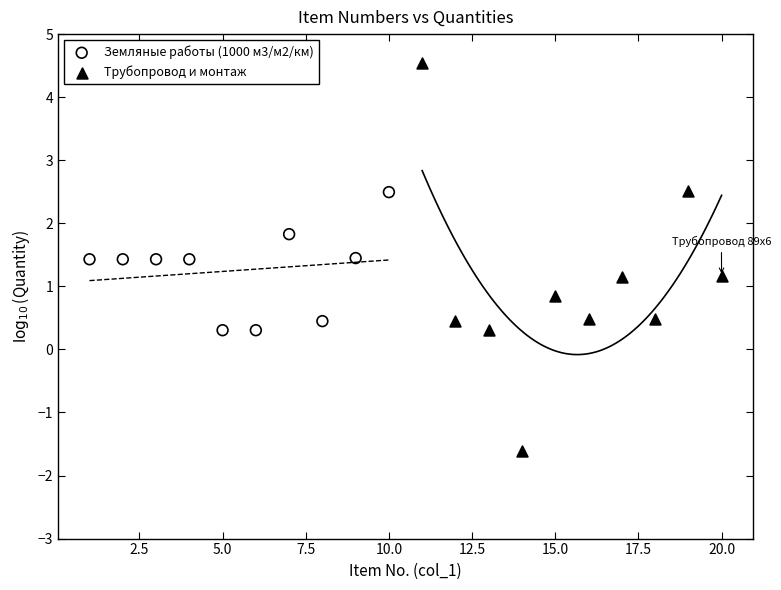

Which series contains the lowest Y value?

Трубопровод и монтаж